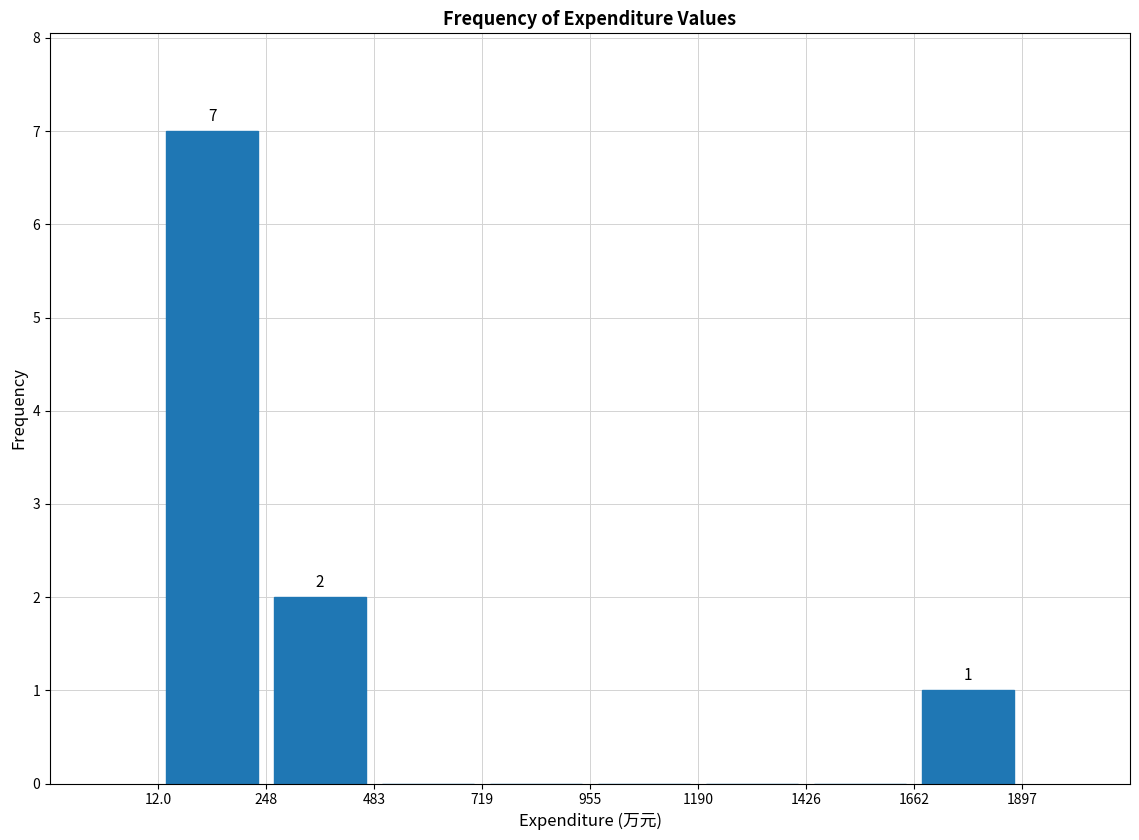

Which range on the x-axis has the tallest bar?

12.0 to 248